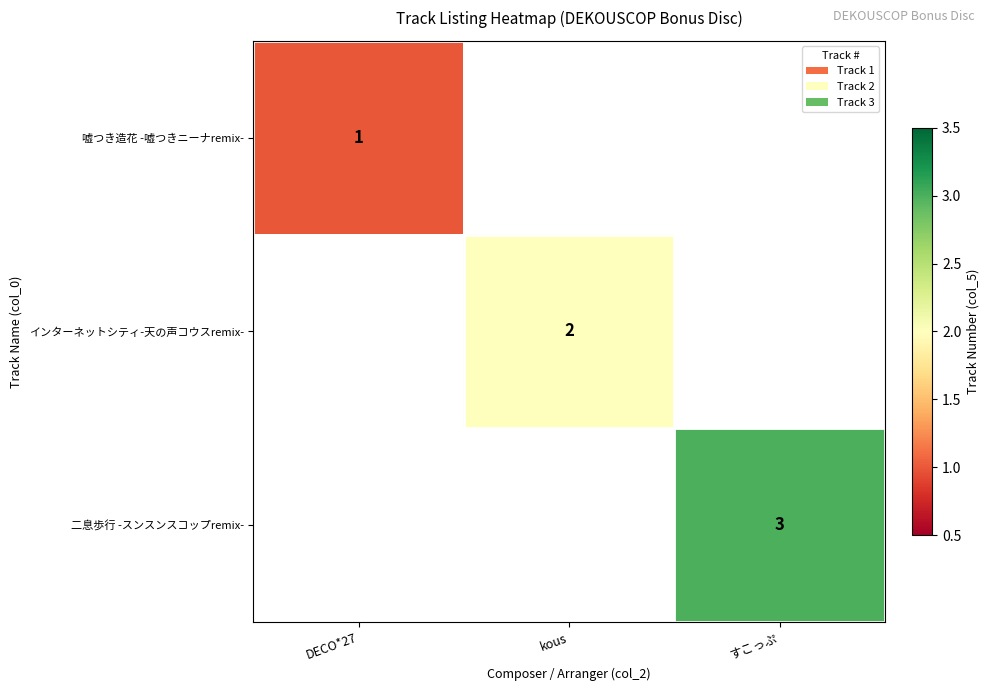

The 二息歩行 -スンスンスコップremix- series shows 3 at すこっぷ. True or false?

True